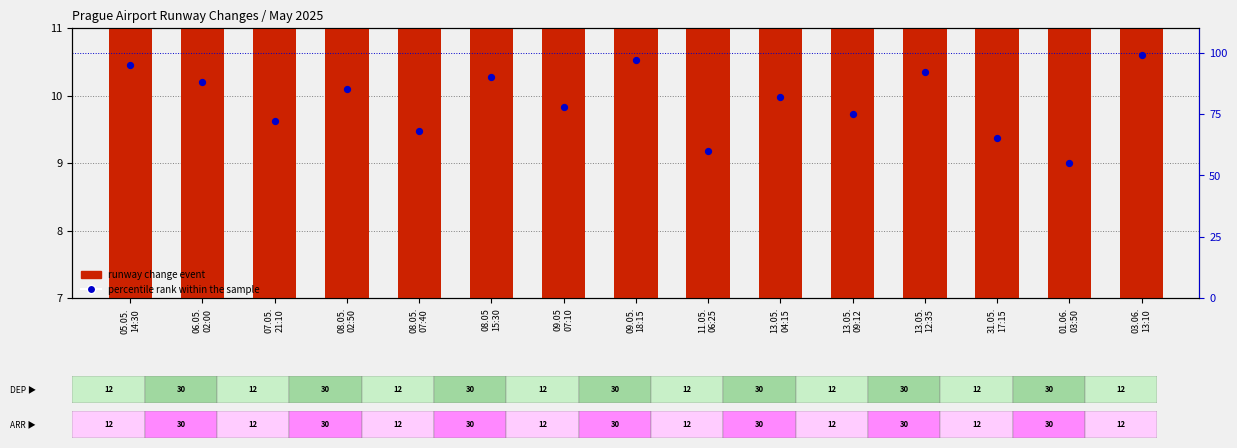

Which series contains the highest Y value?

percentile rank within the sample